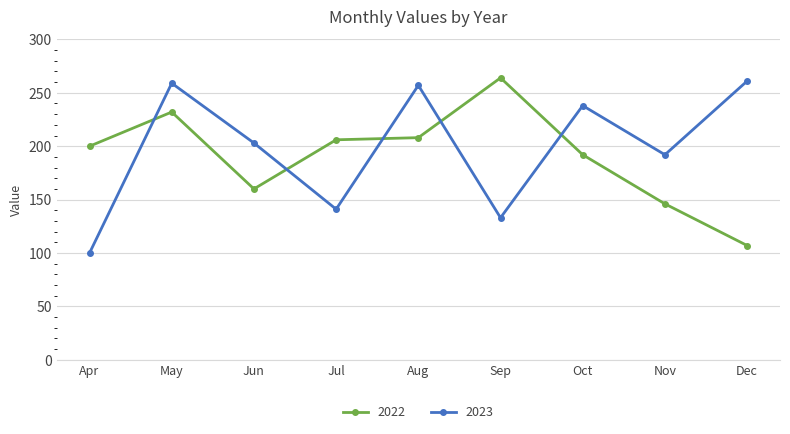

What is the difference between the maximum and minimum values in the 2023 series?

161